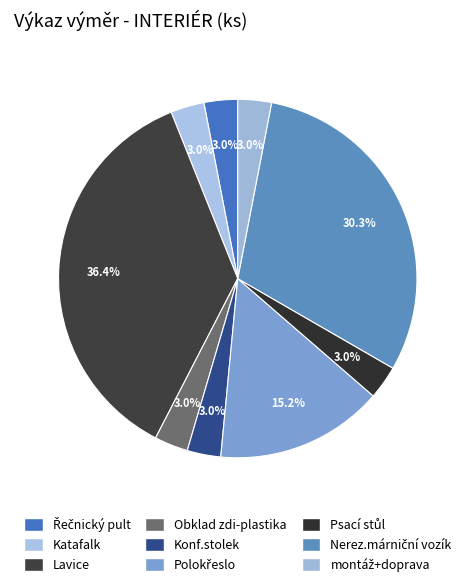

To the nearest percent, what is the difference between the Polokřeslo and montáž+doprava slice percentages?

12%